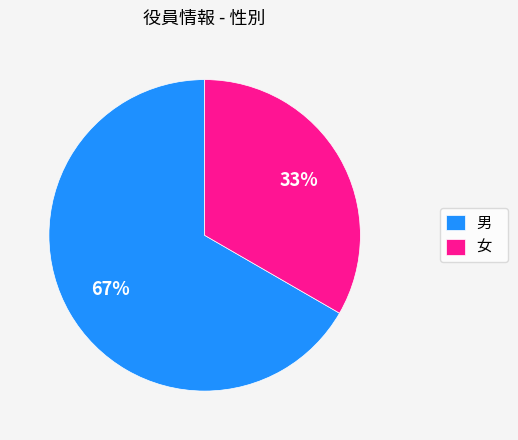

What is the ratio of the value at 女 to the value at 男?

0.5